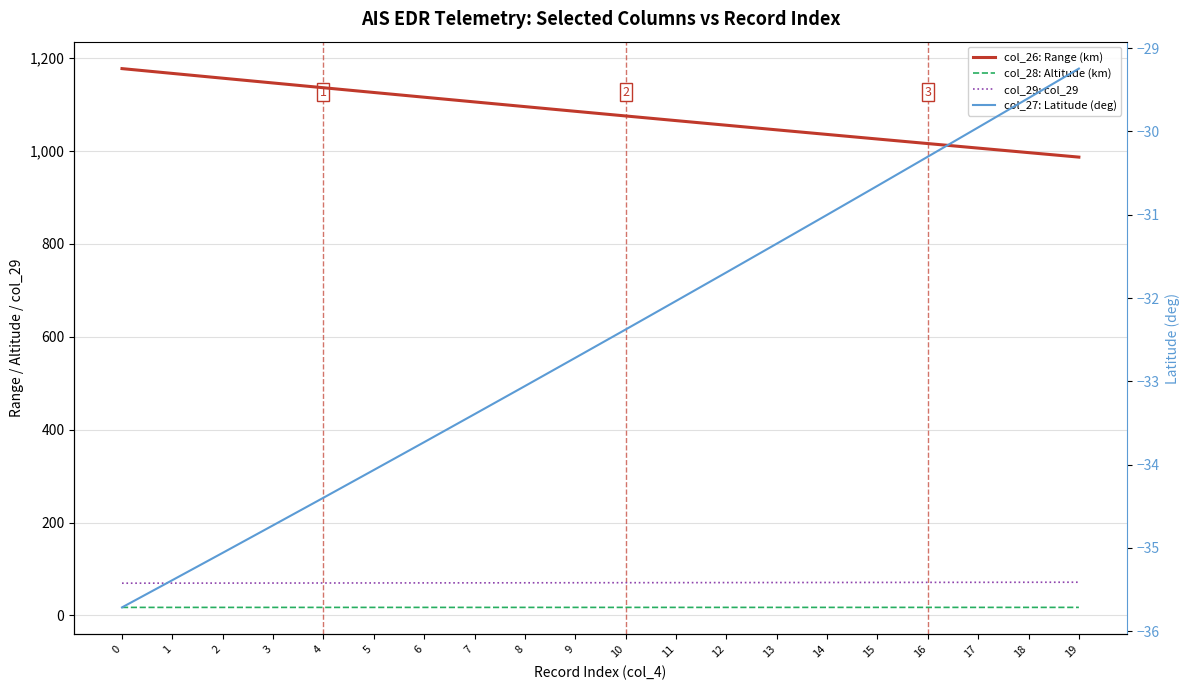

At how many categories does at least one series exceed 202?

20